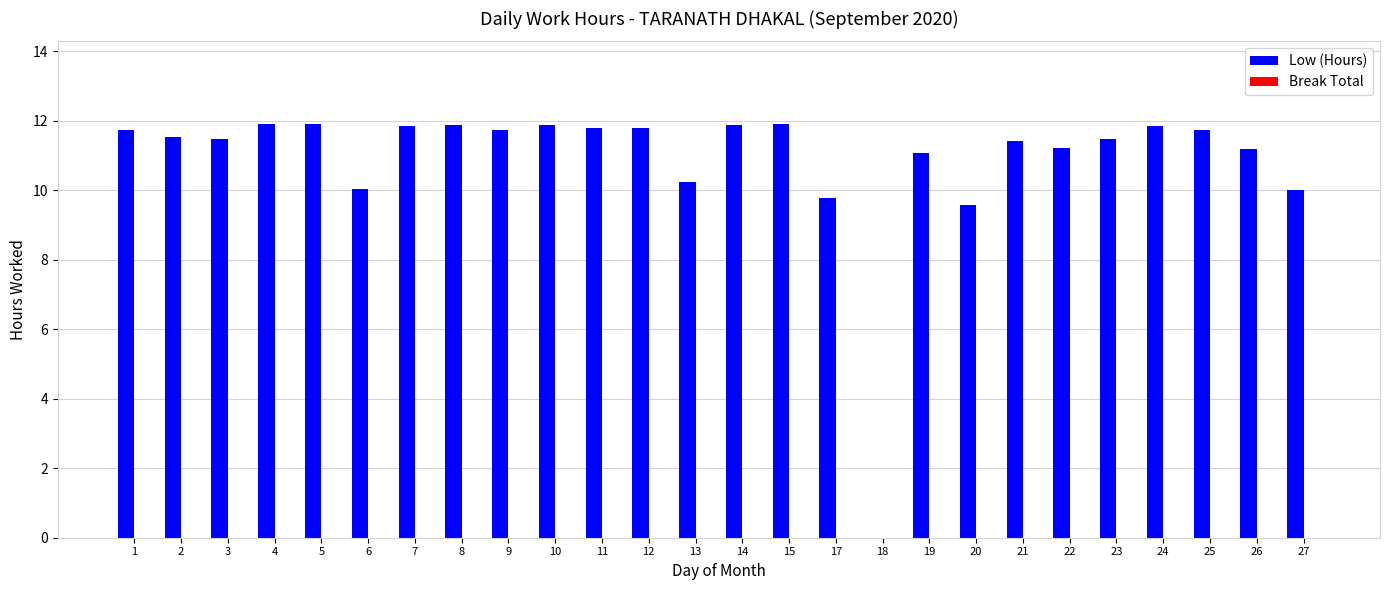

What is the sum of the values at 1 and 6?

21.8